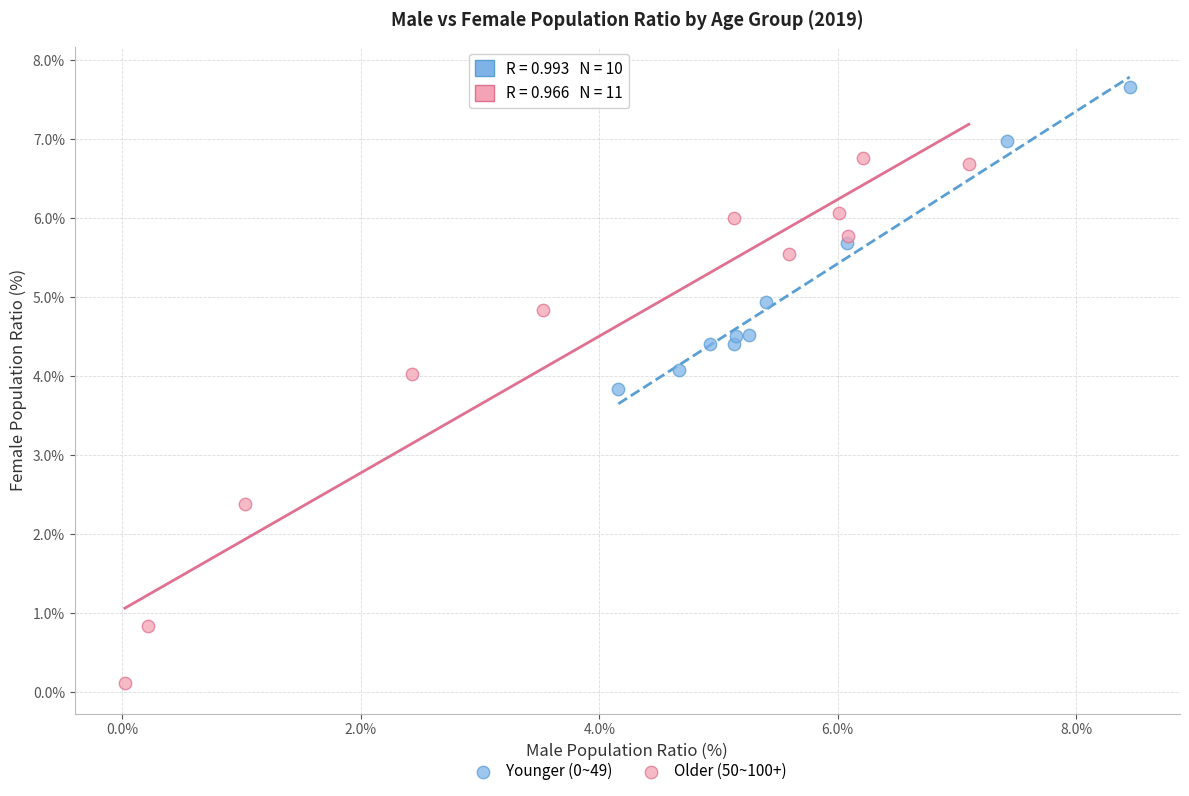

What are all the series names shown in the legend?

Younger (0~49), Older (50~100+)